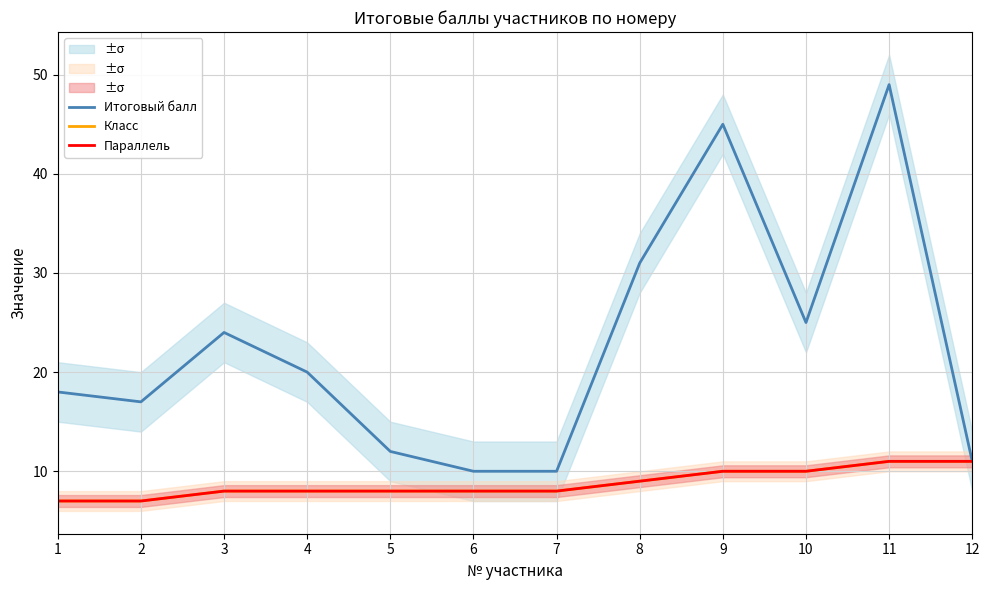

How many data points in Итоговый балл are less than 20?

6